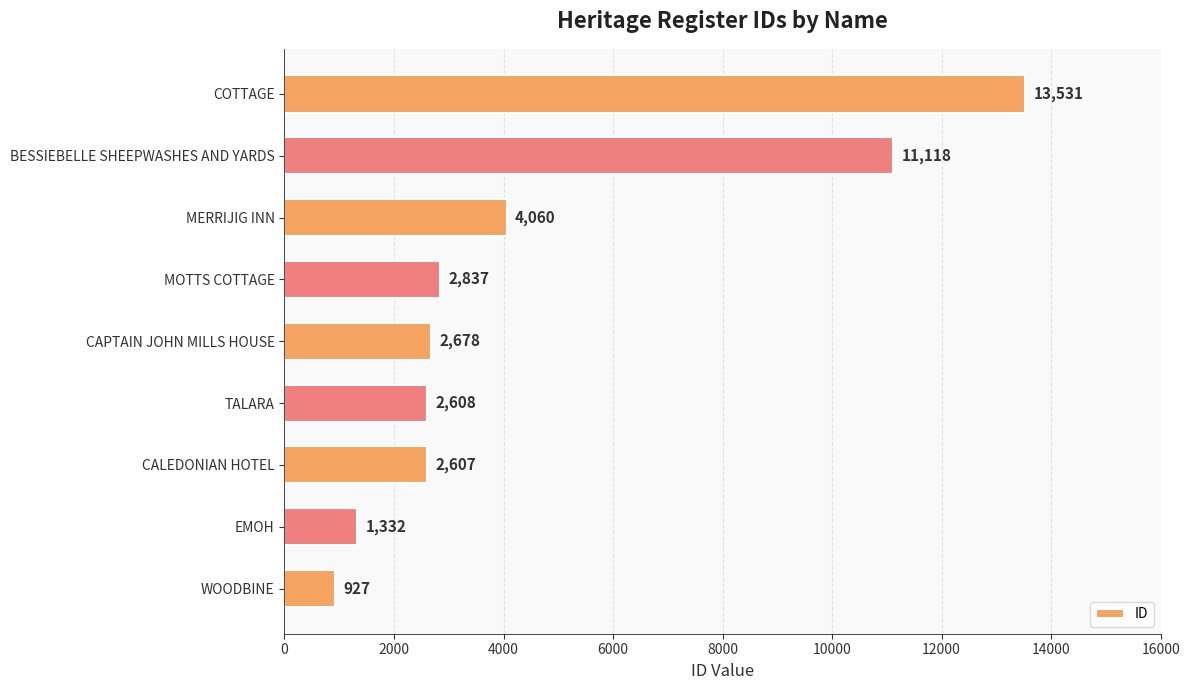

Reading bottom to top, list all the values displayed in this chart.

WOODBINE=927	EMOH=1332	CALEDONIAN HOTEL=2607	TALARA=2608	CAPTAIN JOHN MILLS HOUSE=2678	MOTTS COTTAGE=2837	MERRIJIG INN=4060	BESSIEBELLE SHEEPWASHES AND YARDS=11118	COTTAGE=13531